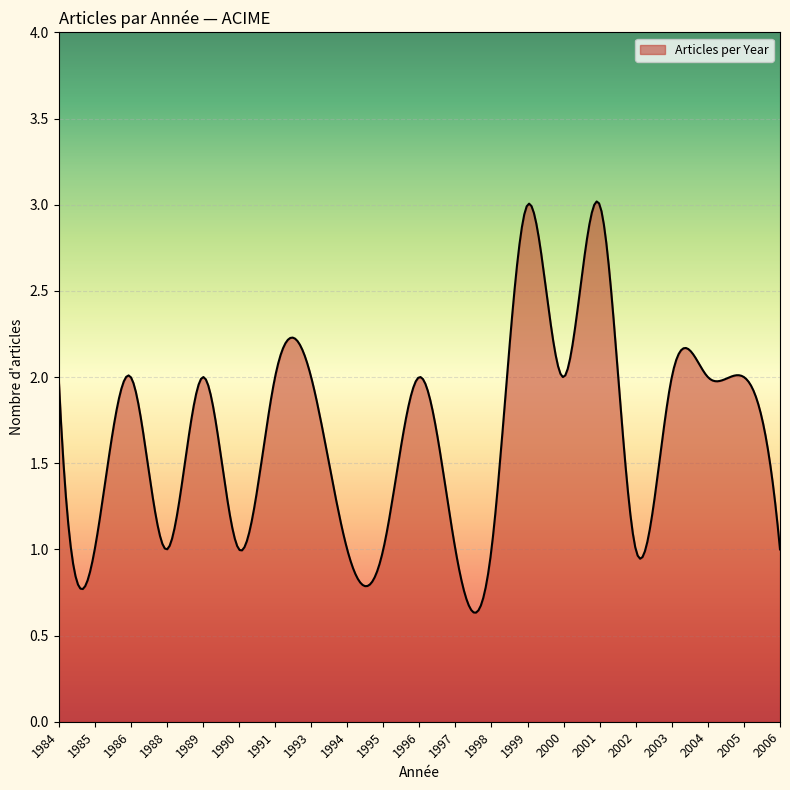

What is the difference between the maximum and minimum values?

2.4